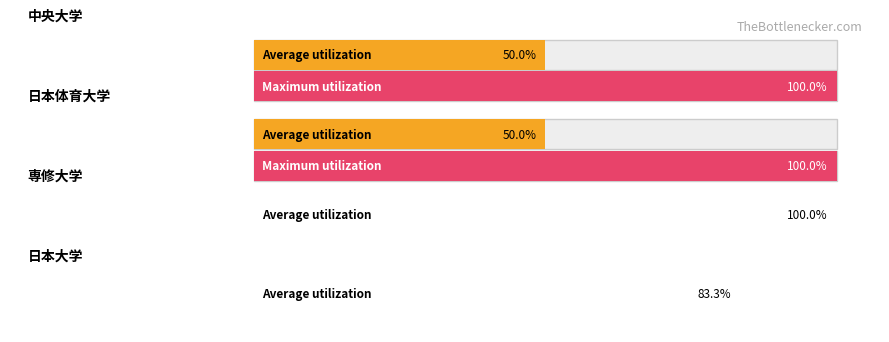

List the series in order of their overall mean, lowest first.

Average utilization, Maximum utilization